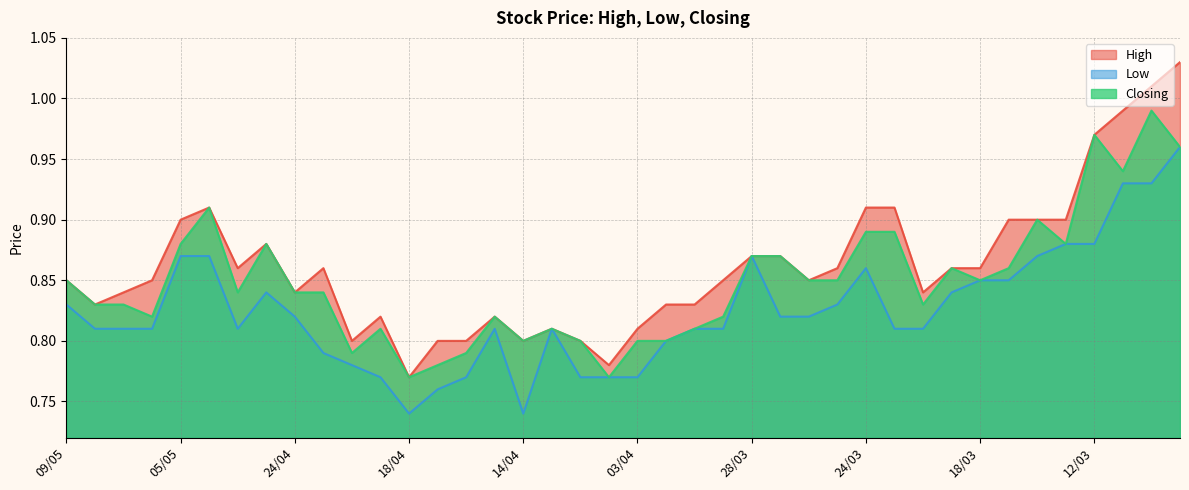

What is the label of the 13th point from the left?

18/04